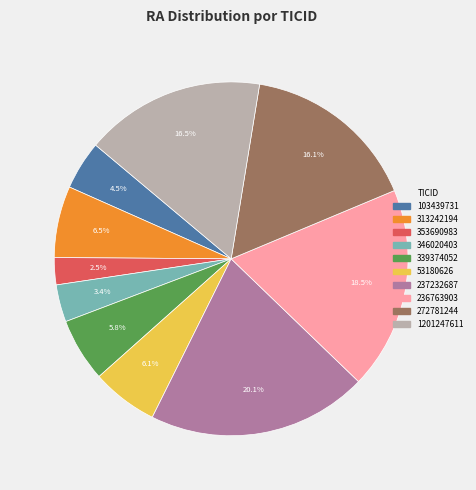

To the nearest percent, what percentage of the pie is 237232687?

20%